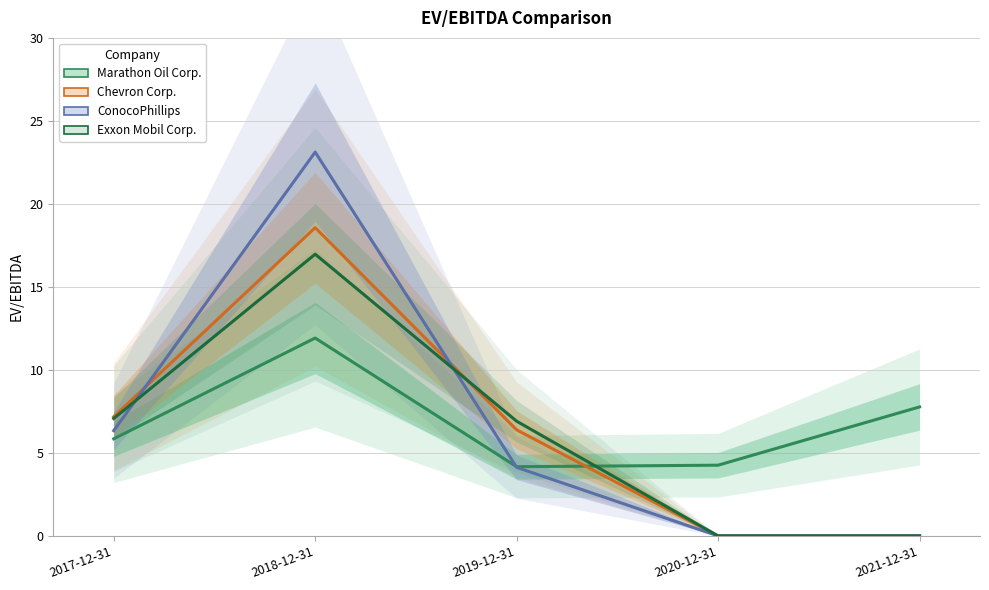

How many intersections are there between Chevron Corp. and Exxon Mobil Corp.?

1